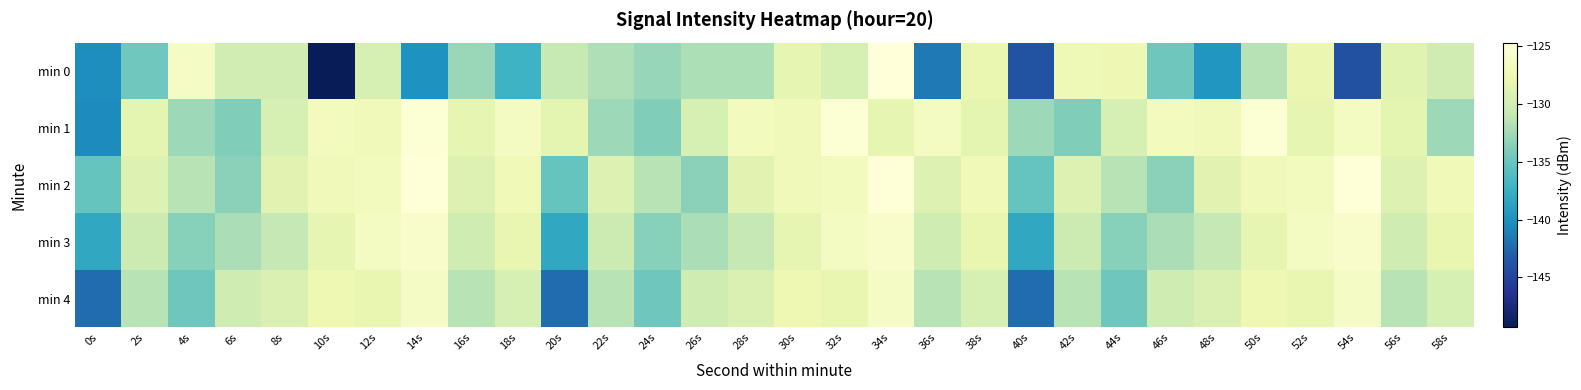

Between 32s and 42s, which series saw the biggest shift?

min 1